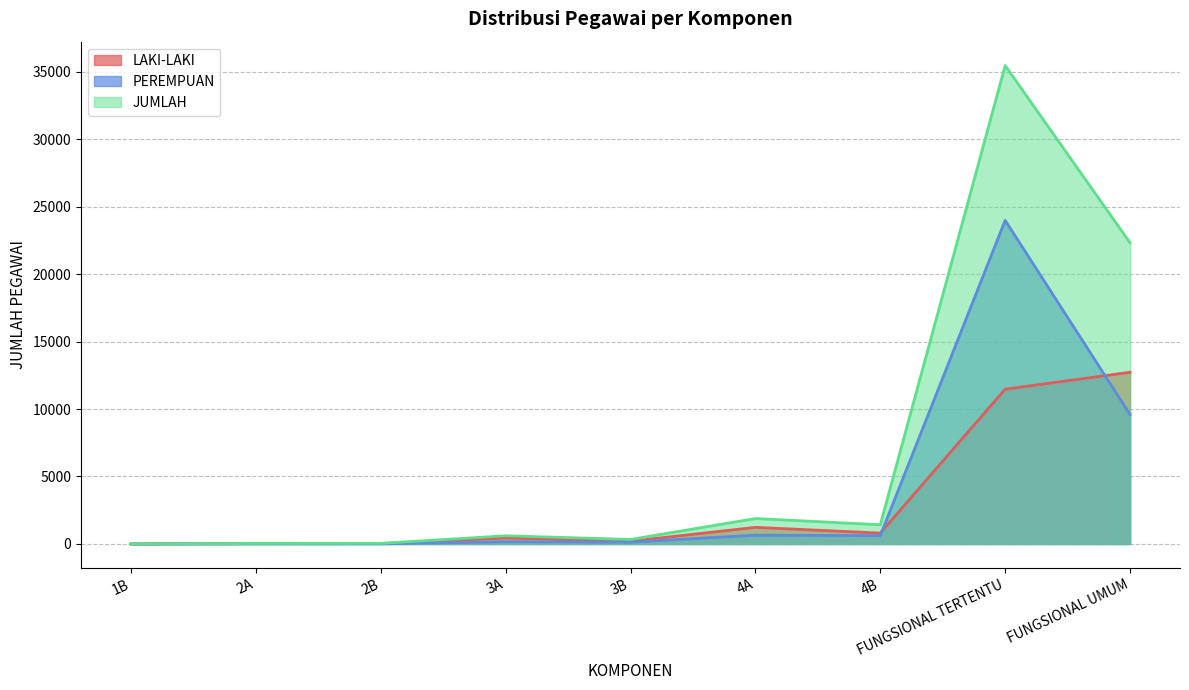

Rank the series by their average value, from lowest to highest.

LAKI-LAKI, PEREMPUAN, JUMLAH